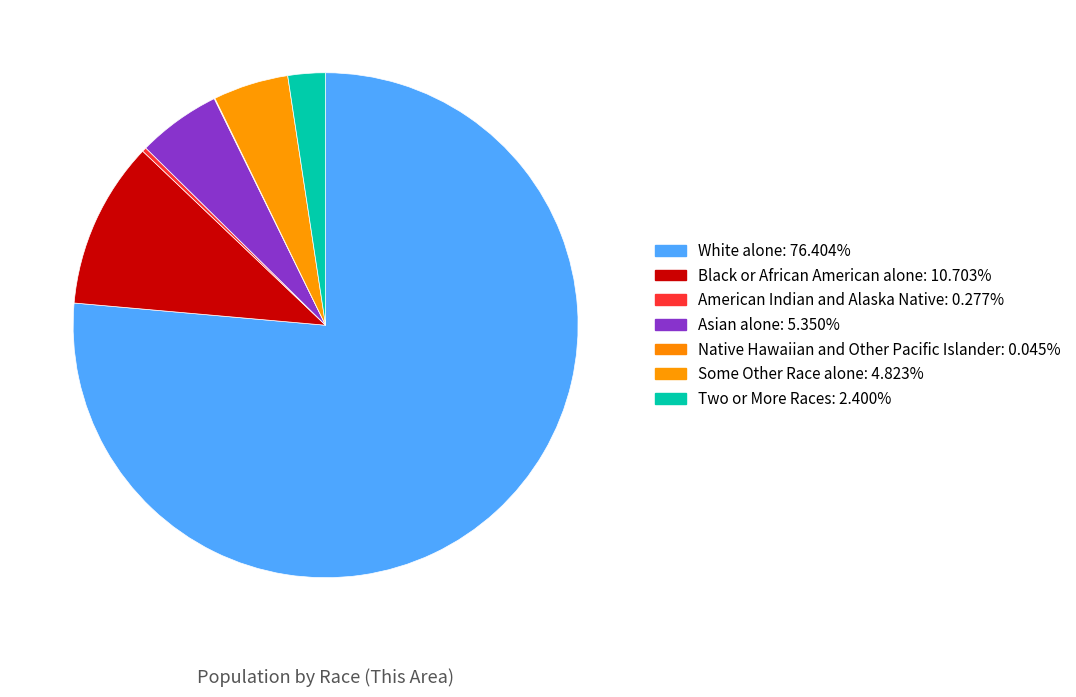

What is the majority slice?

White alone